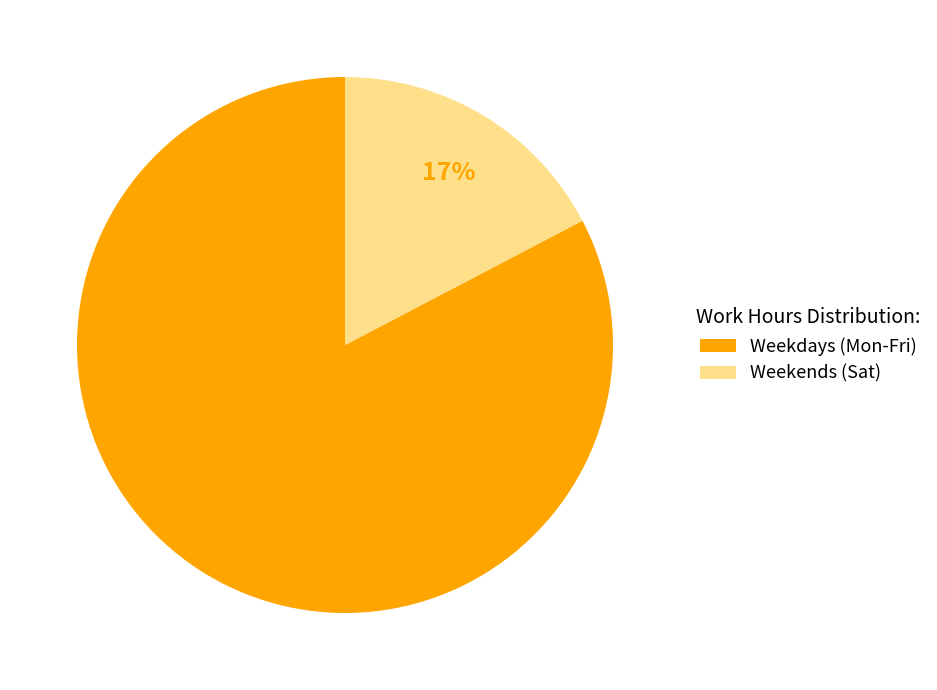

Rank the categories by value from lowest to highest.

Weekends (Sat), Weekdays (Mon-Fri)